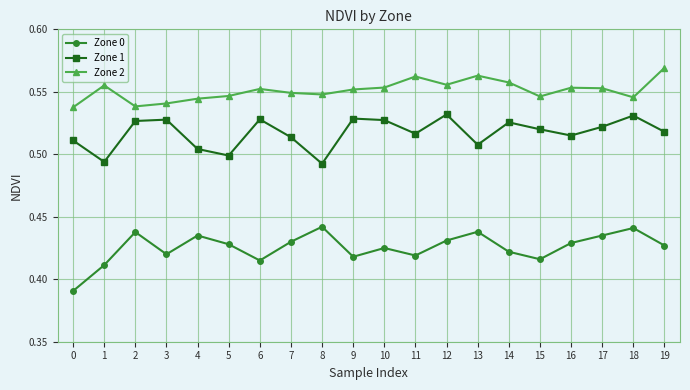

At which category does Zone 2 reach its first local valley?

2